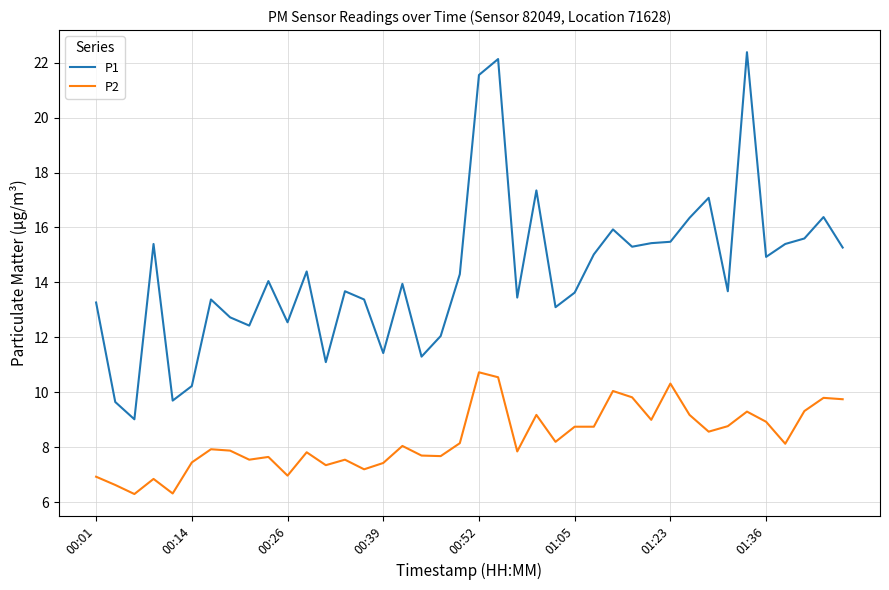

Which series has the largest total across all categories?

P1